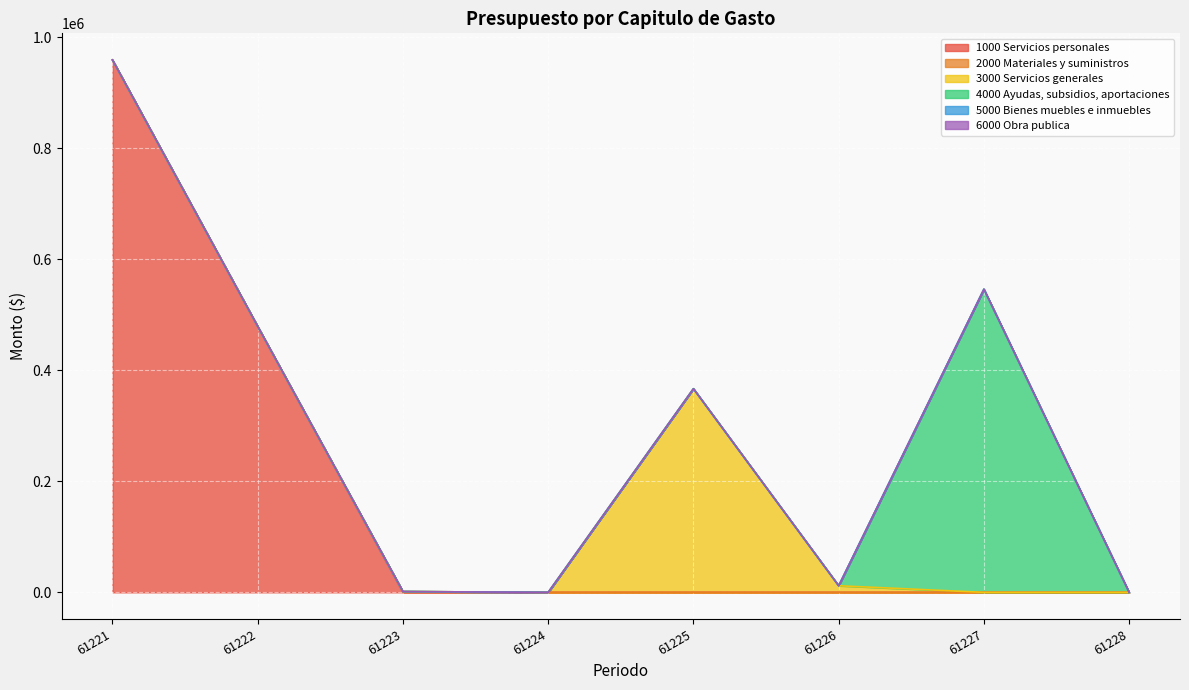

Which category has the lowest value in the 6000 Obra publica series?

61221